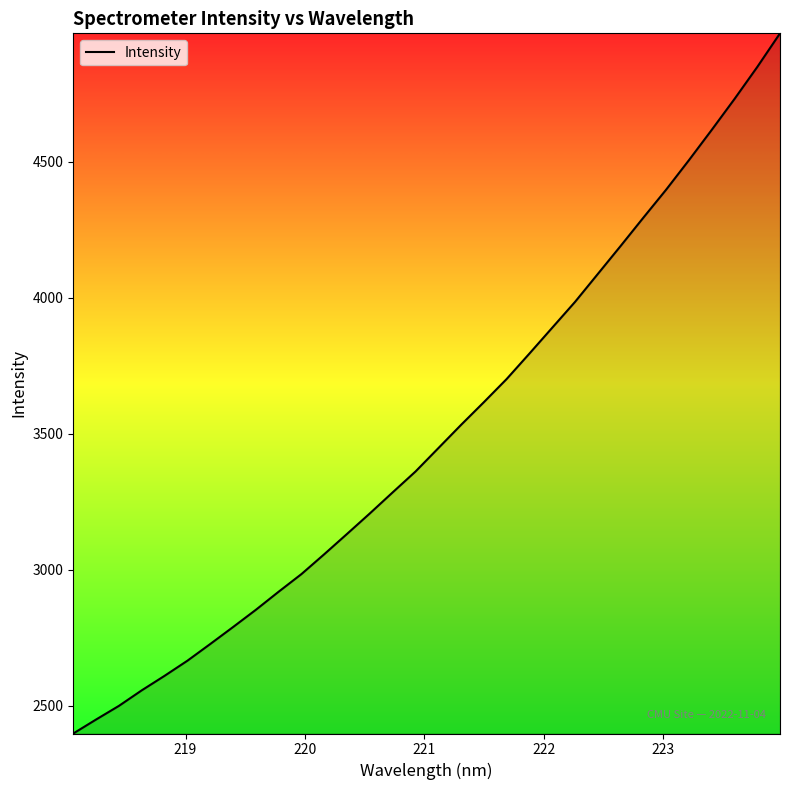

Count the number of data series in this chart.

1